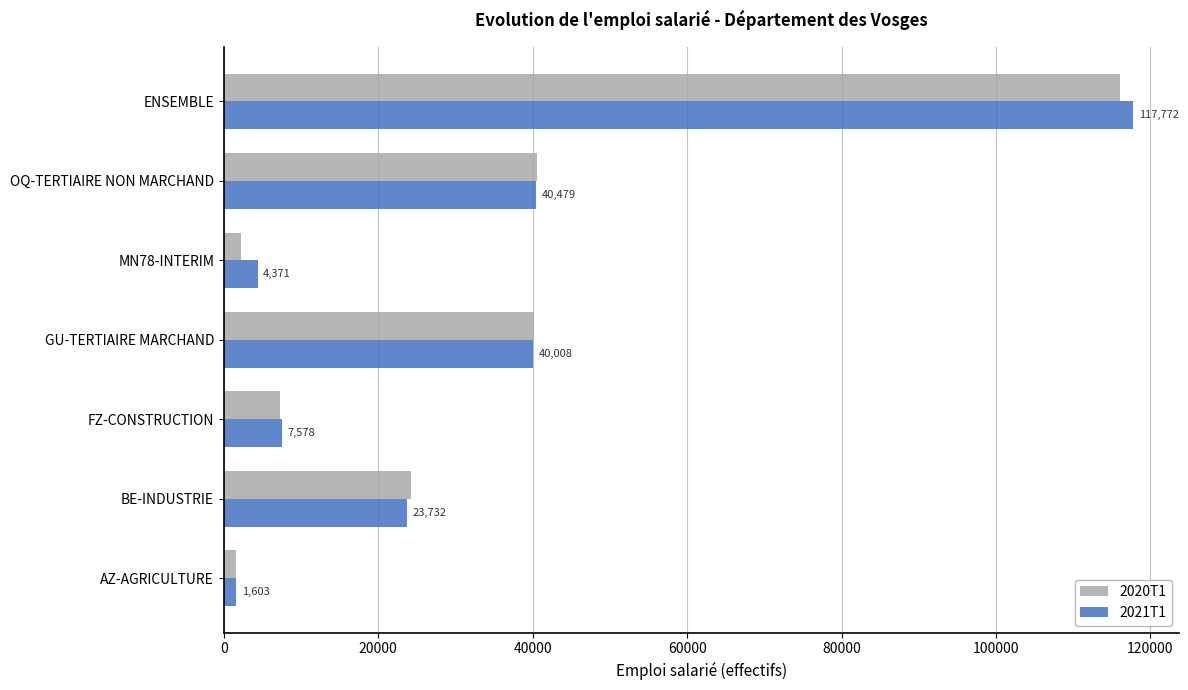

What is the greatest value displayed?

117771.6